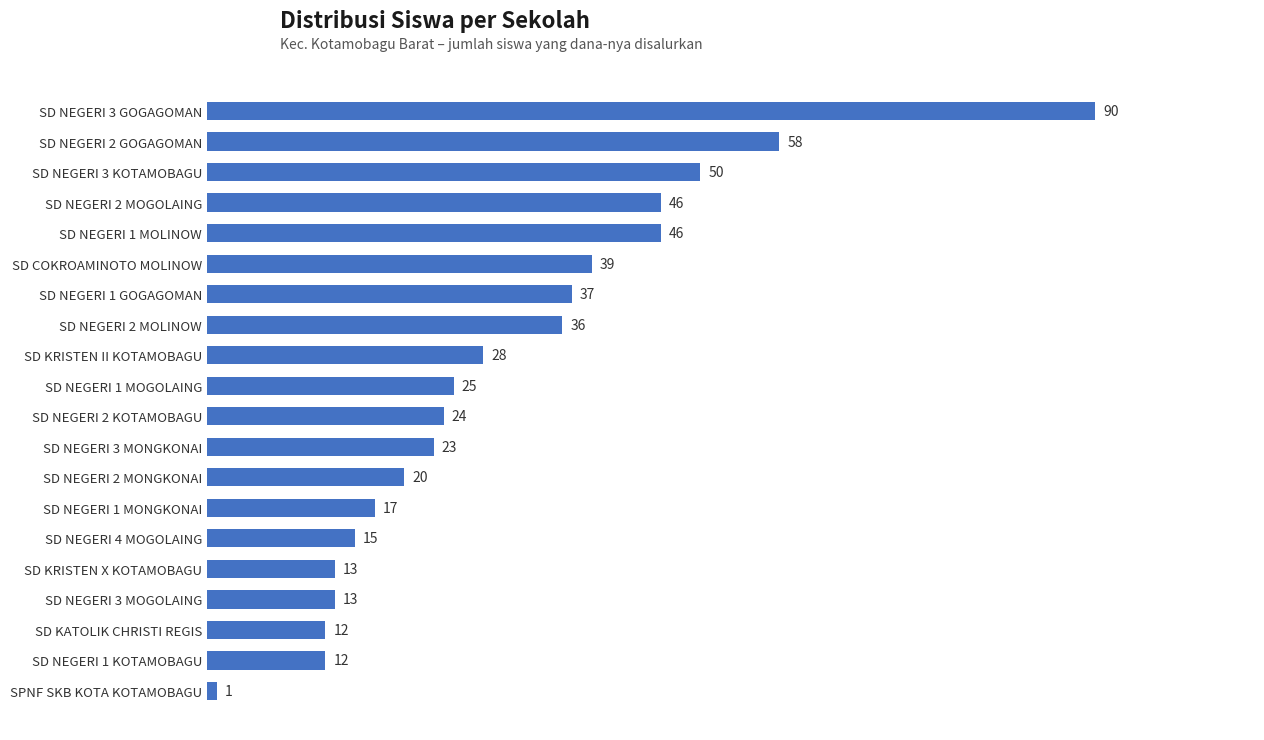

The chart shows a value of 46 at SD NEGERI 2 MOGOLAING. True or false?

True